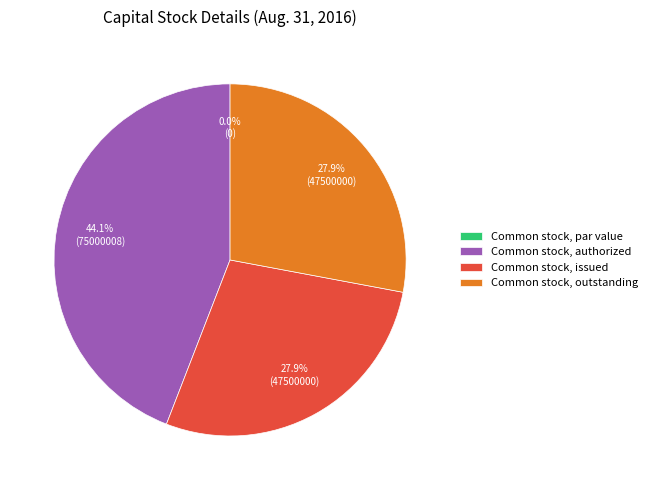

Does Common stock, issued account for over 50% of the chart?

No